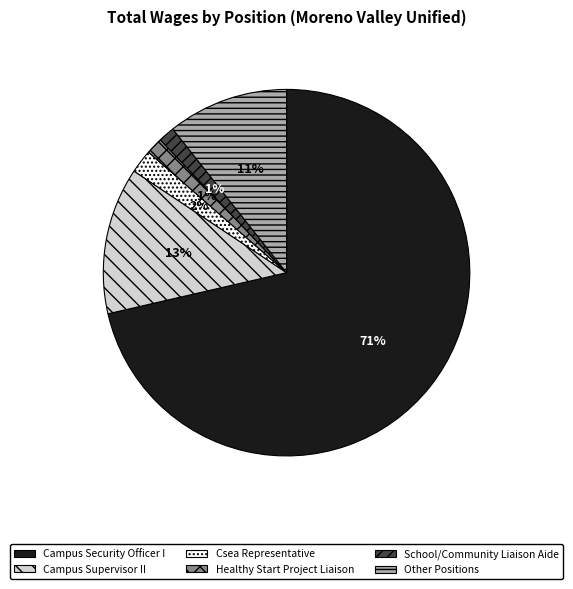

Count the number of slices in the pie.

6